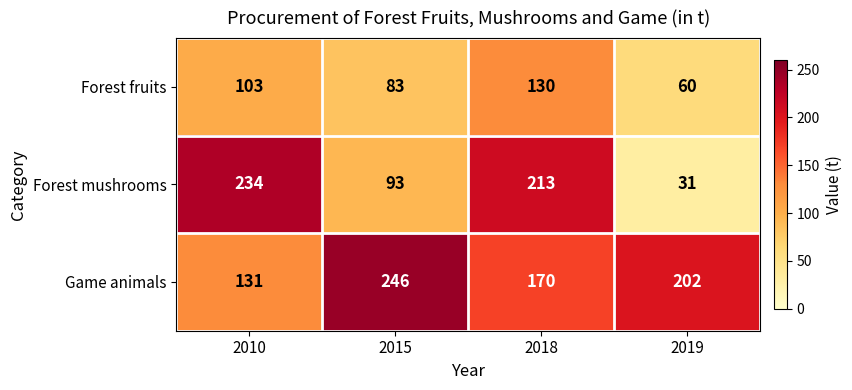

Reading left to right, list all the values displayed in this chart.

Forest fruits: 2010=103	2015=83	2018=130	2019=60
Forest mushrooms: 2010=234	2015=93	2018=213	2019=31
Game animals: 2010=131	2015=246	2018=170	2019=202